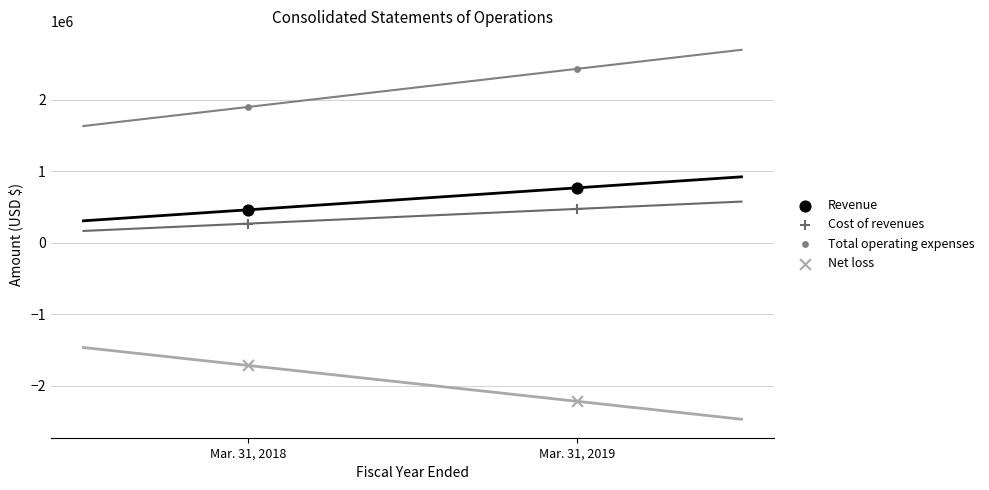

Across all data points, what is the range of Y values (max minus min)?

4650071